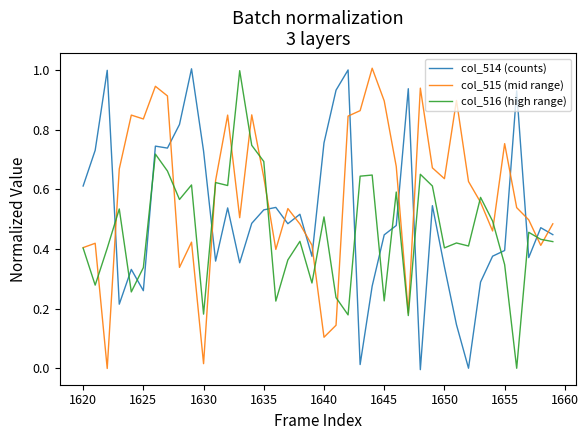

True or false: col_516 (high range) and col_514 (counts) intersect in this chart.

True